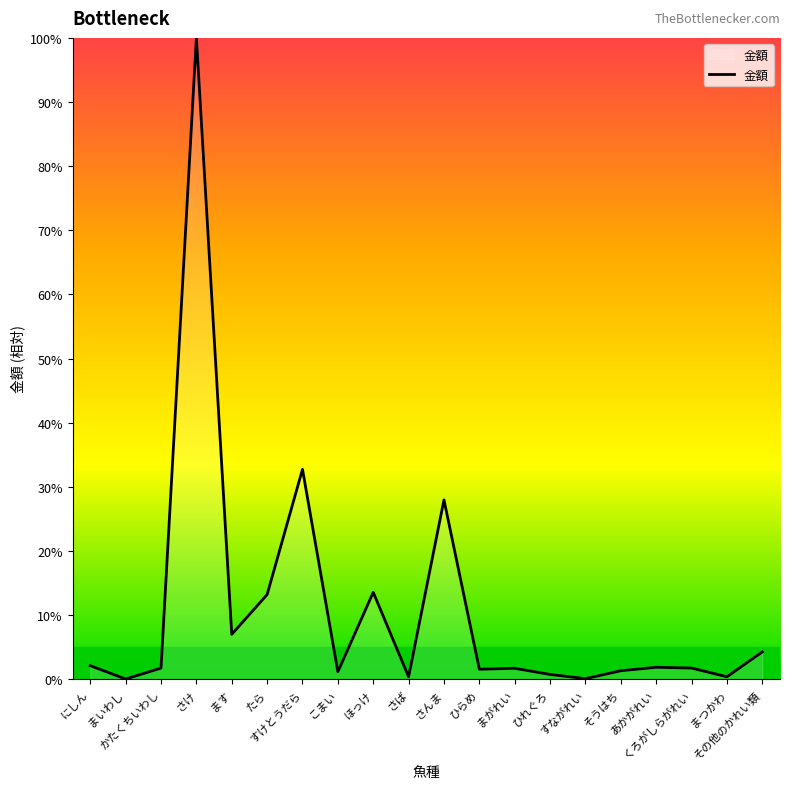

At which category does the data reach its first local valley?

まいわし